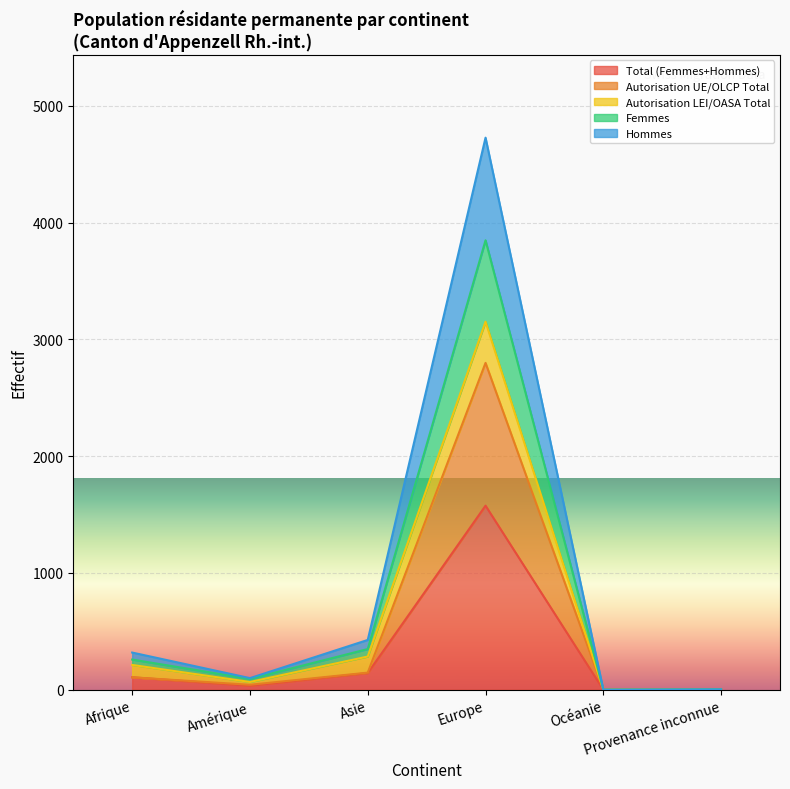

What is the label of the 3rd point from the right?

Europe